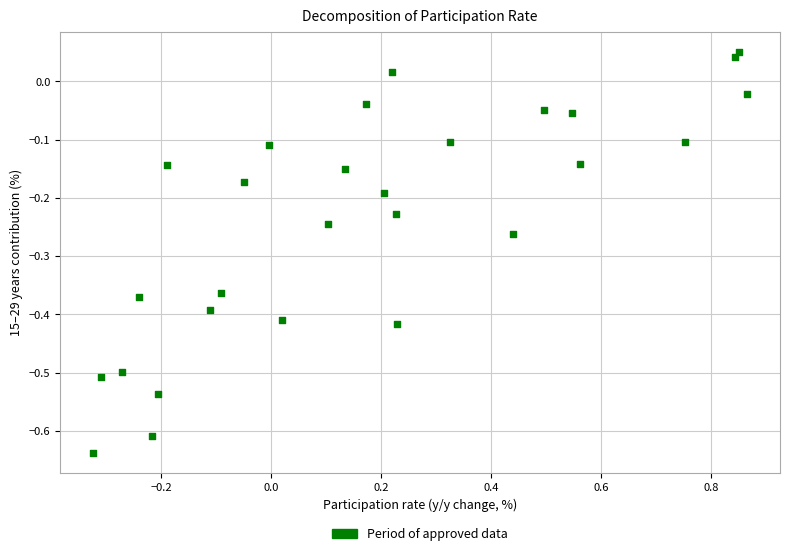

What is the range of X values (max minus min)?

1.2